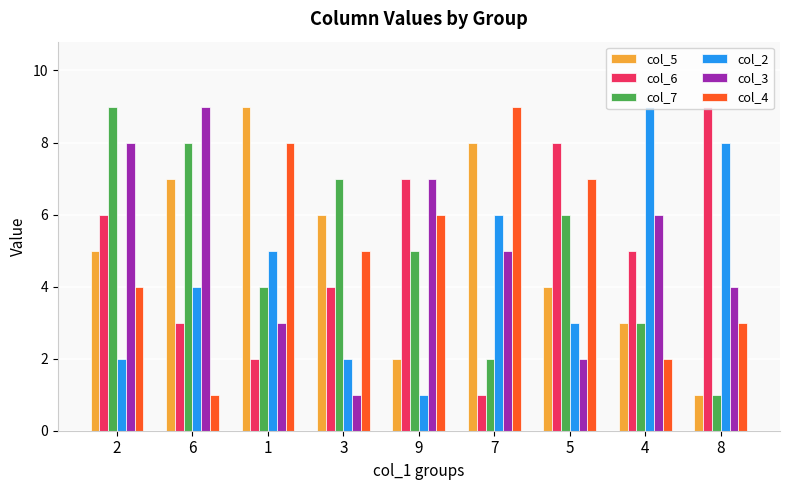

What is the total value across all series at 3?

25